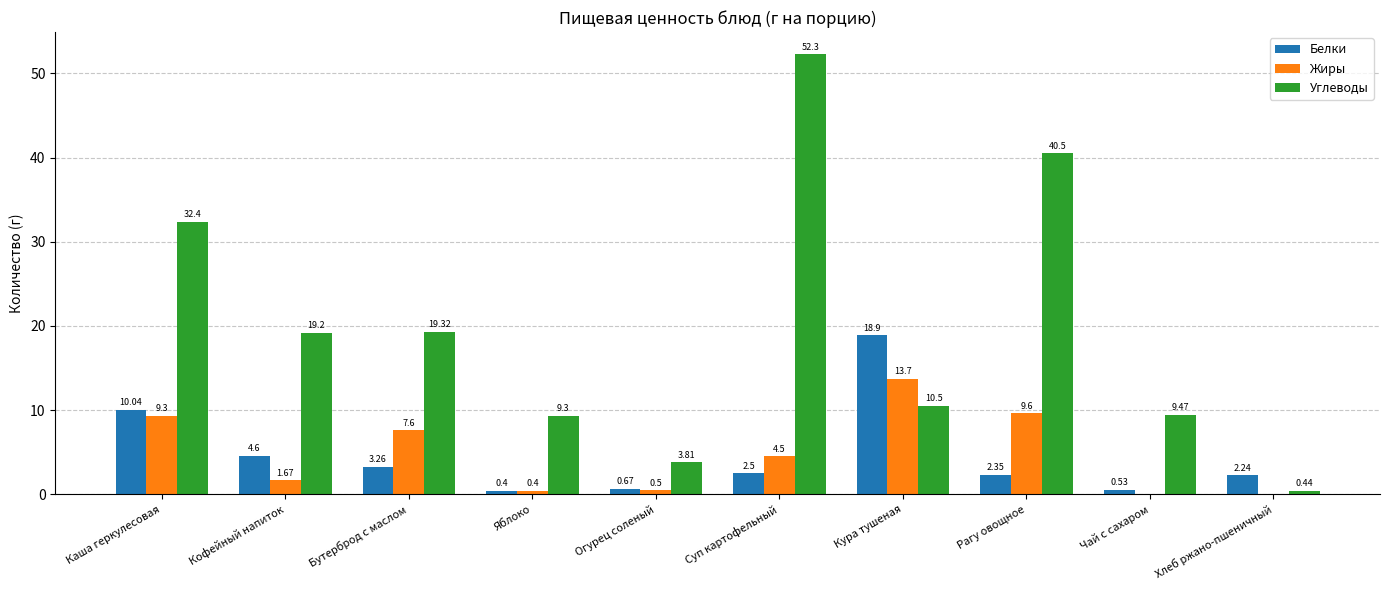

True or false: Углеводы has a value of 10.1 at Бутерброд с маслом.

False